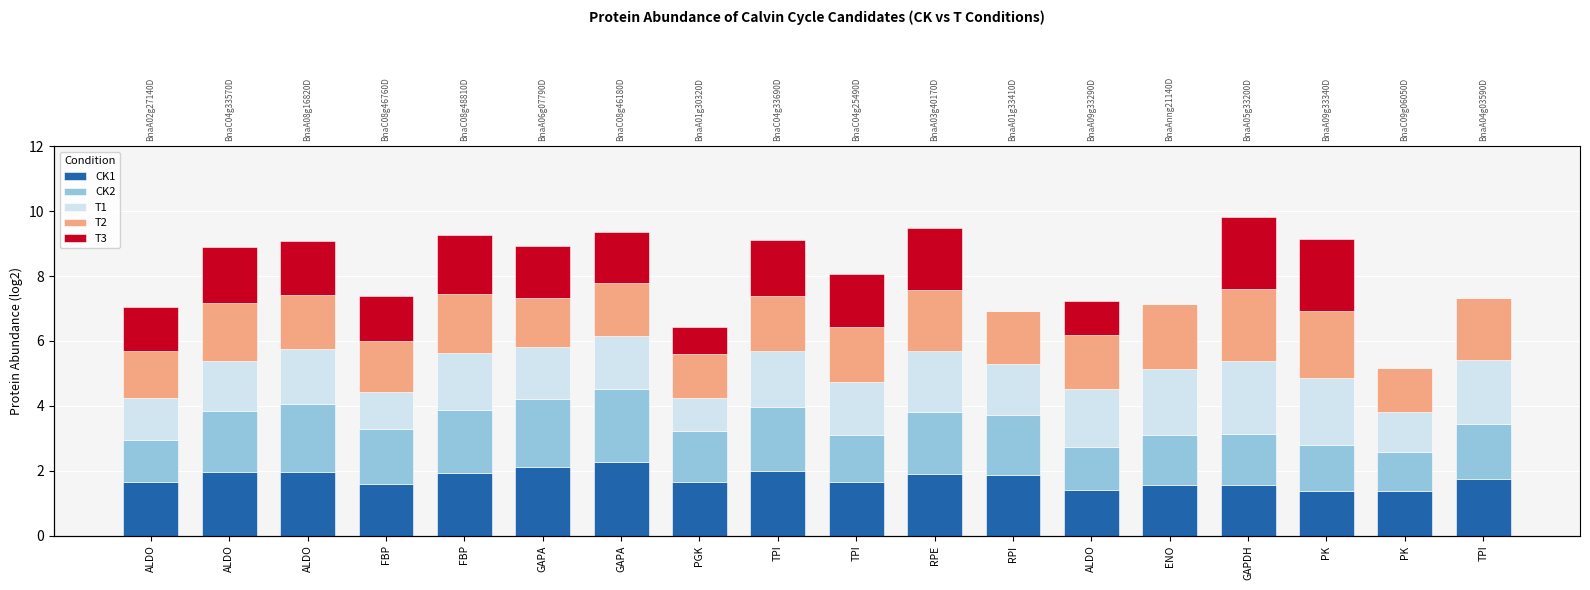

Which series has the widest spread of values?

T3